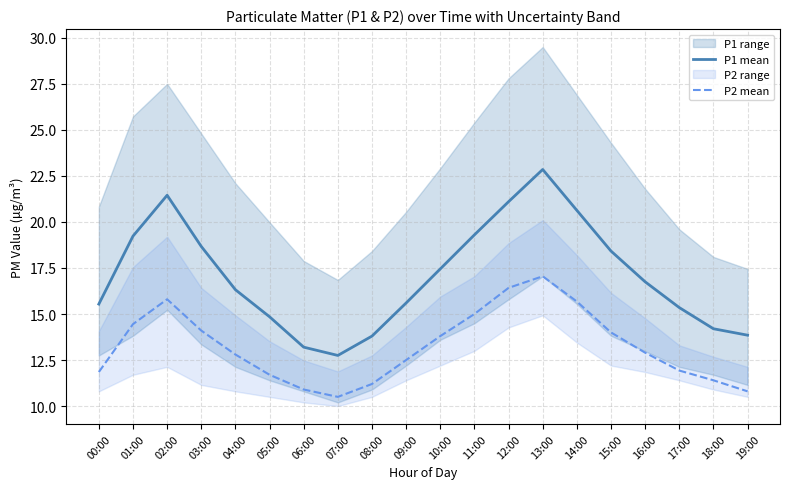

At how many categories does at least one series exceed 21?

3